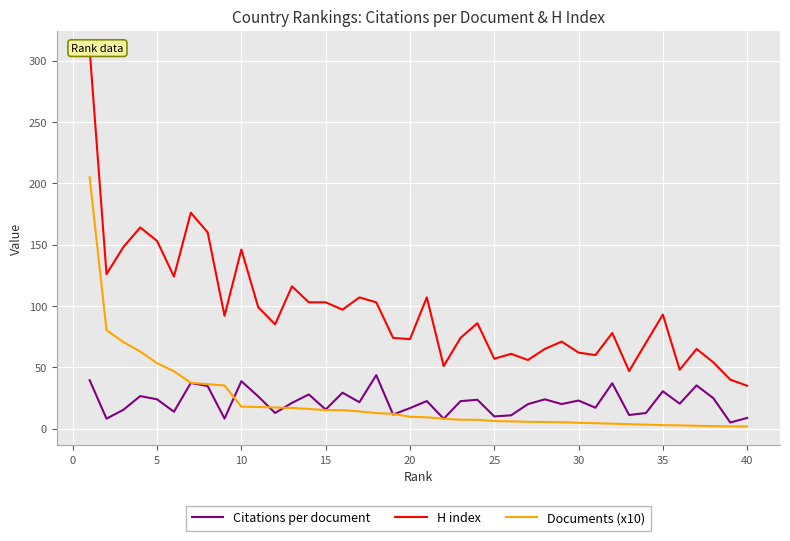

The Citations per document series shows 15.6 at 15. True or false?

True